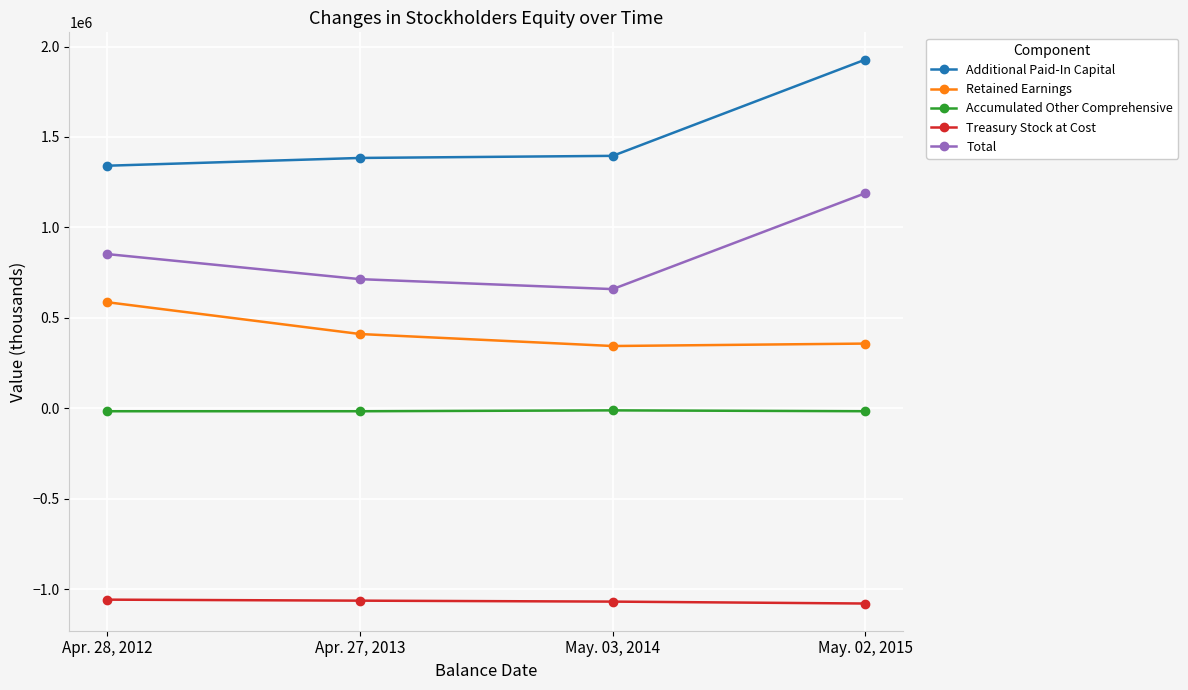

The Treasury Stock at Cost series shows -1063855 at Apr. 27, 2013. True or false?

True